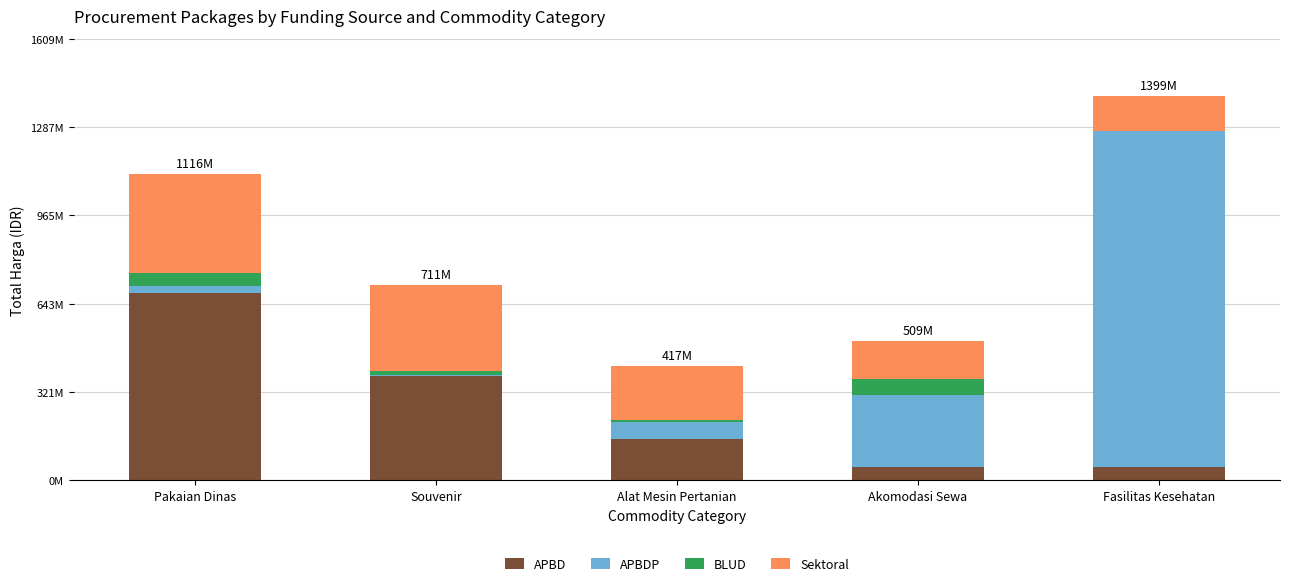

True or false: APBD has a value of 48140000 at Akomodasi Sewa.

True